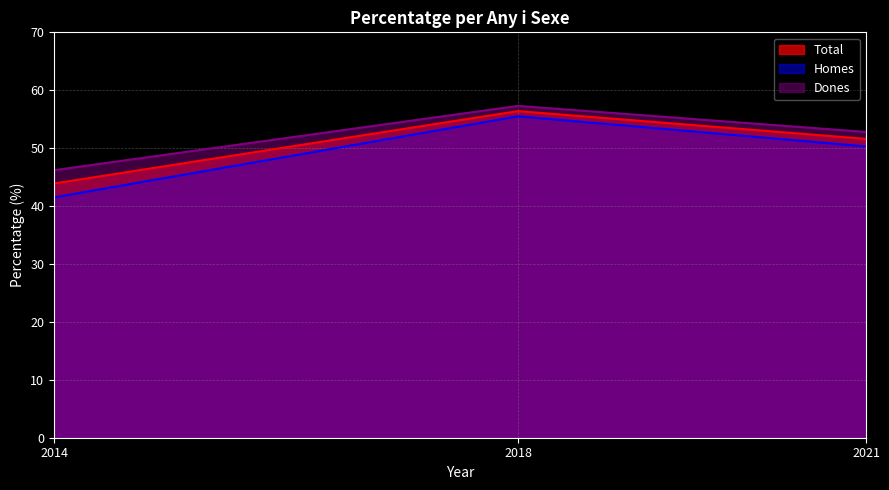

Between 2018 and 2021, which is larger?

2018